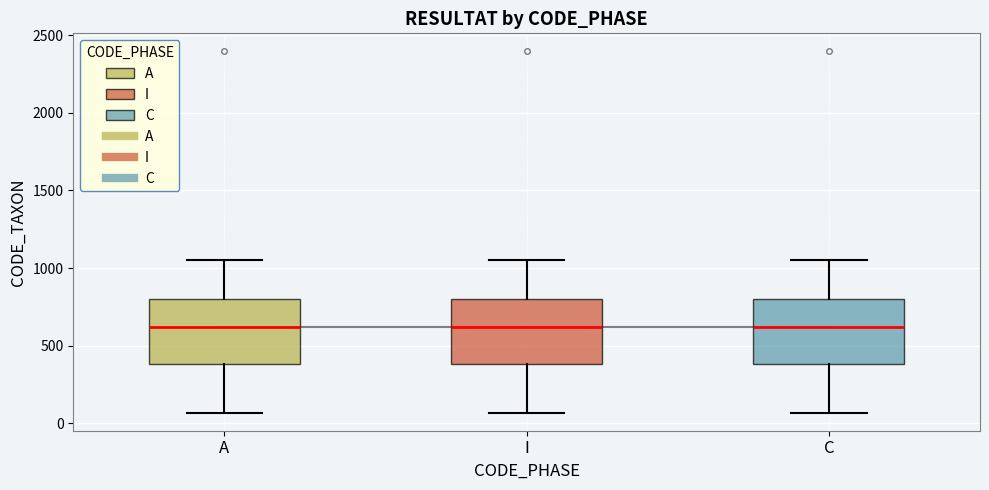

Reading left to right, transcribe this box plot: for each box, give where its median line is, the range the box spans, and where its two whiskers end, as read against the y-axis. The values are not printed on the chart, so give them approximately, as read against the axis.

A: median 600, box 400 to 800, whiskers 50 to 1050
I: median 600, box 400 to 800, whiskers 50 to 1050
C: median 600, box 400 to 800, whiskers 50 to 1050